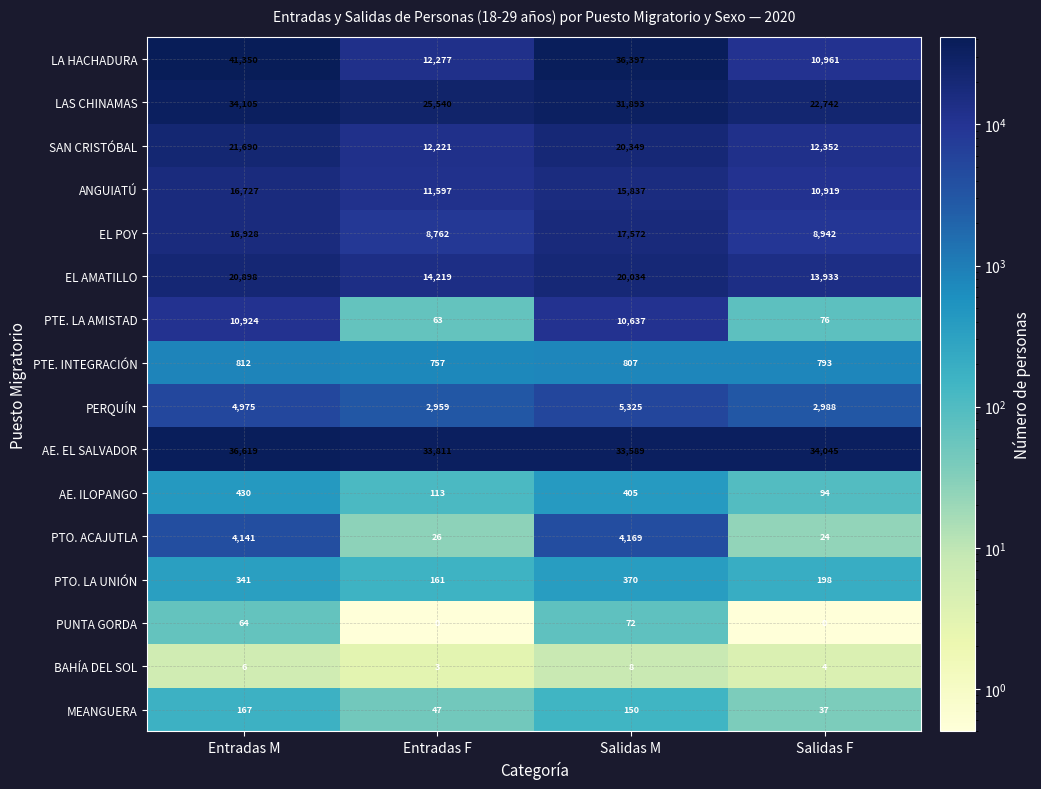

Which series changed the most between Salidas M and Salidas F?

LA HACHADURA